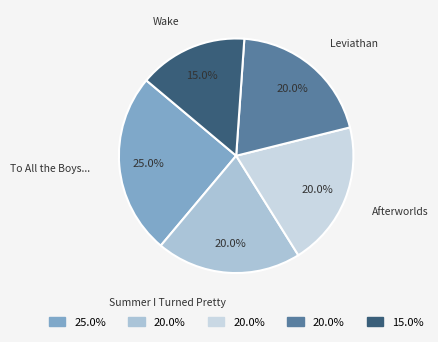

To the nearest percent, what is the difference between the largest and smallest slice percentages?

10%